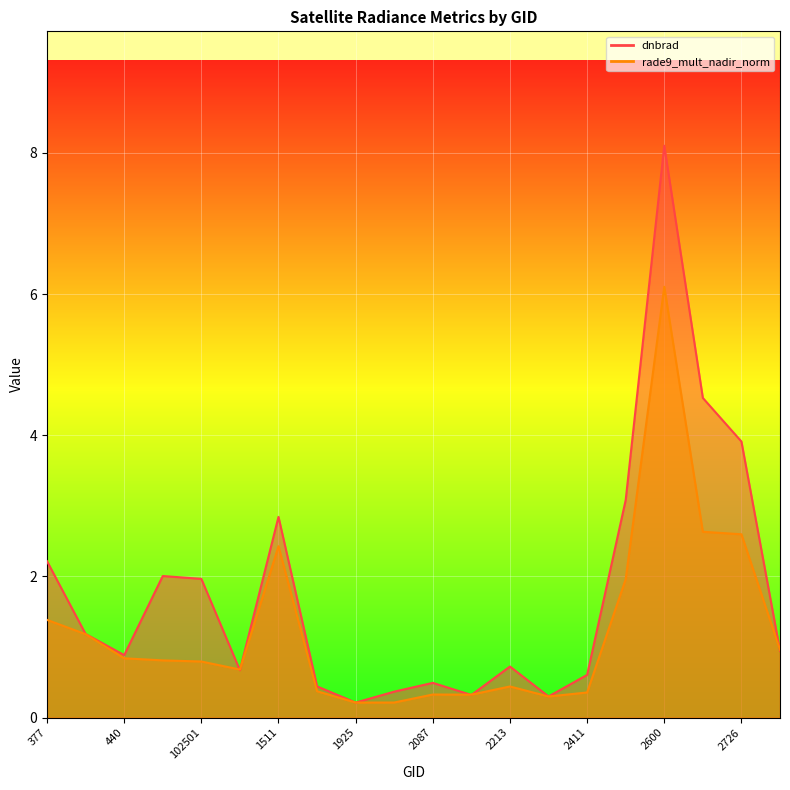

Between 2123 and 2411, which series saw the biggest shift?

dnbrad